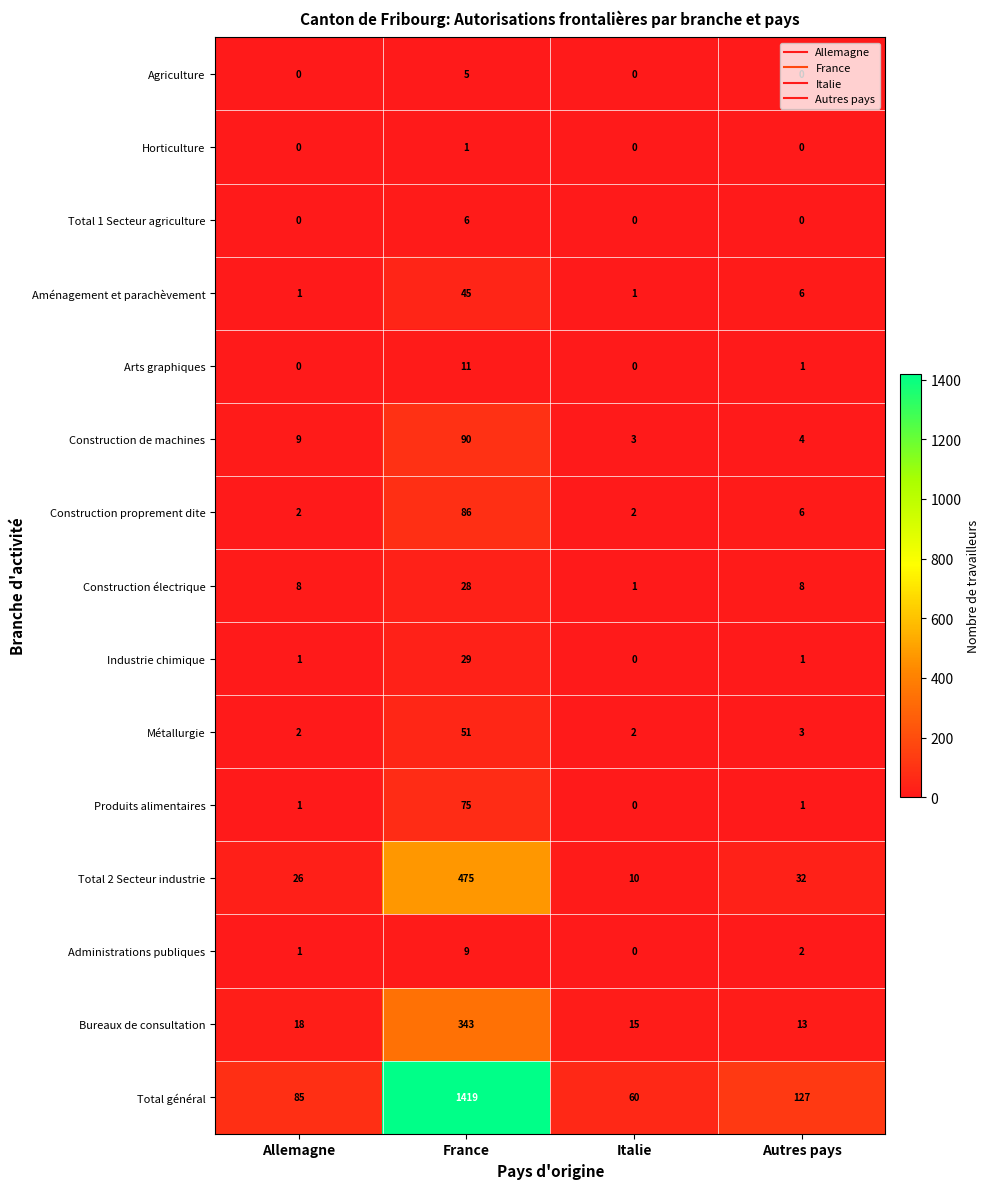

Between Italie and Autres pays, which series saw the biggest shift?

Total général